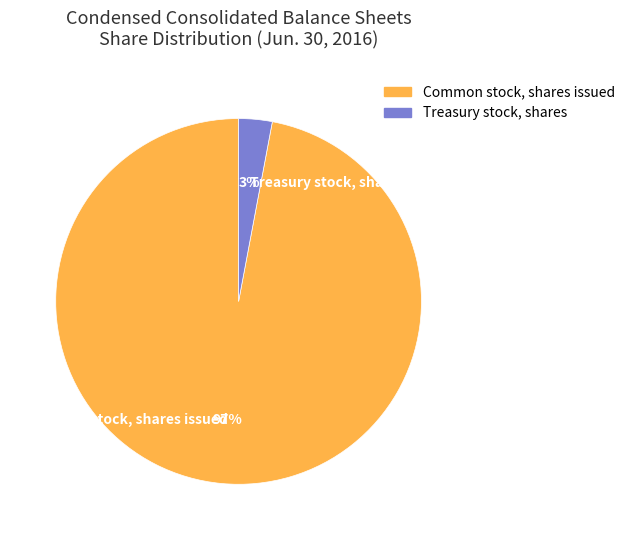

Combined, do Treasury stock, shares and Common stock, shares issued account for over 50%?

Yes